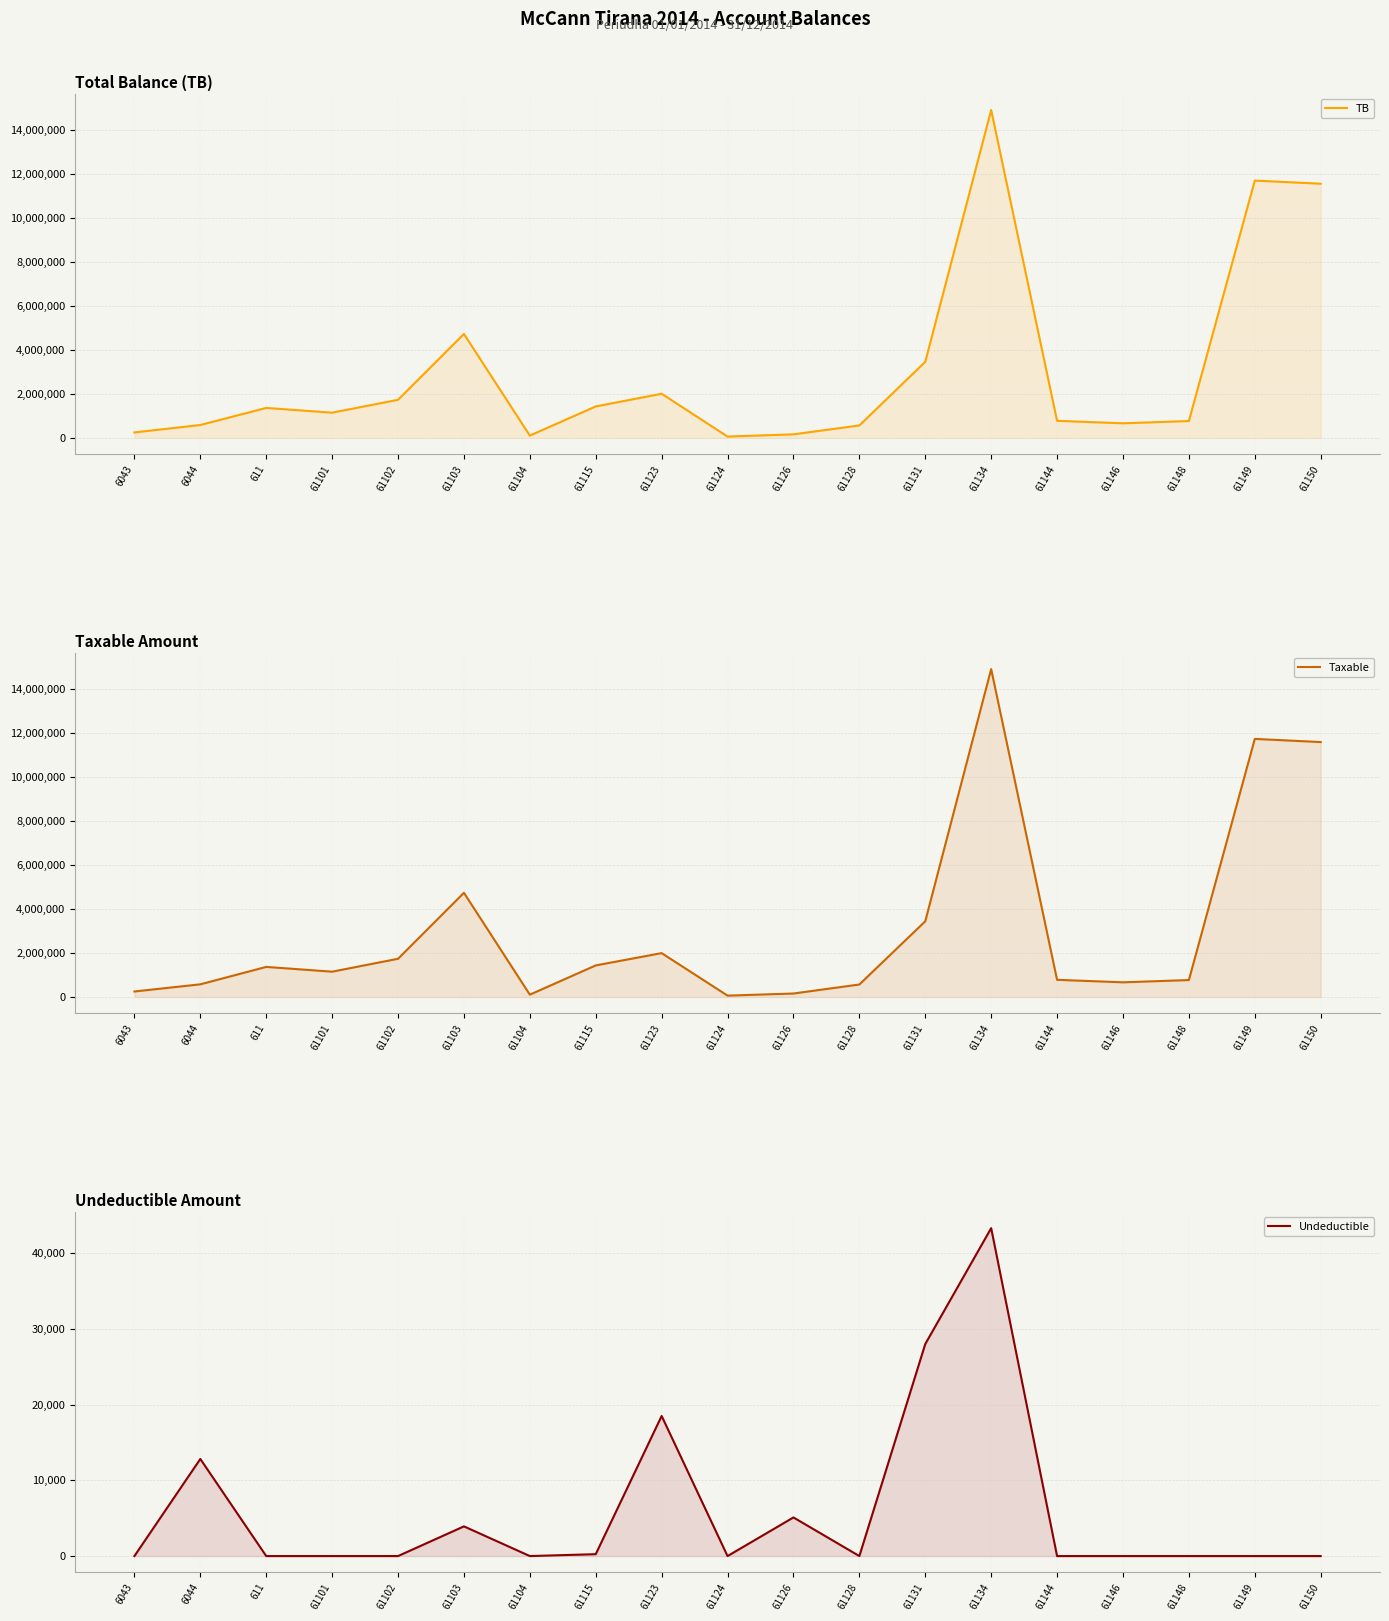

How many interior local valleys does the Taxable series have?

4